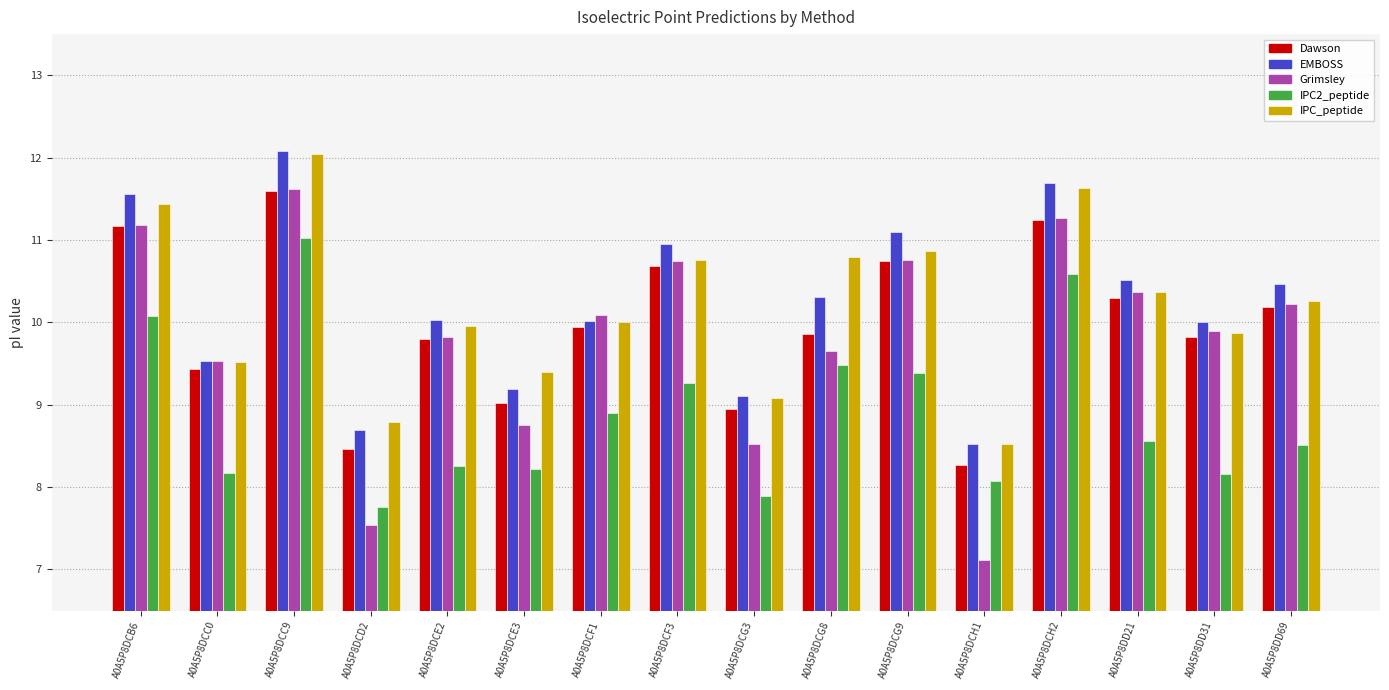

What is the value of the Grimsley bar at the 15th from the left?

9.9